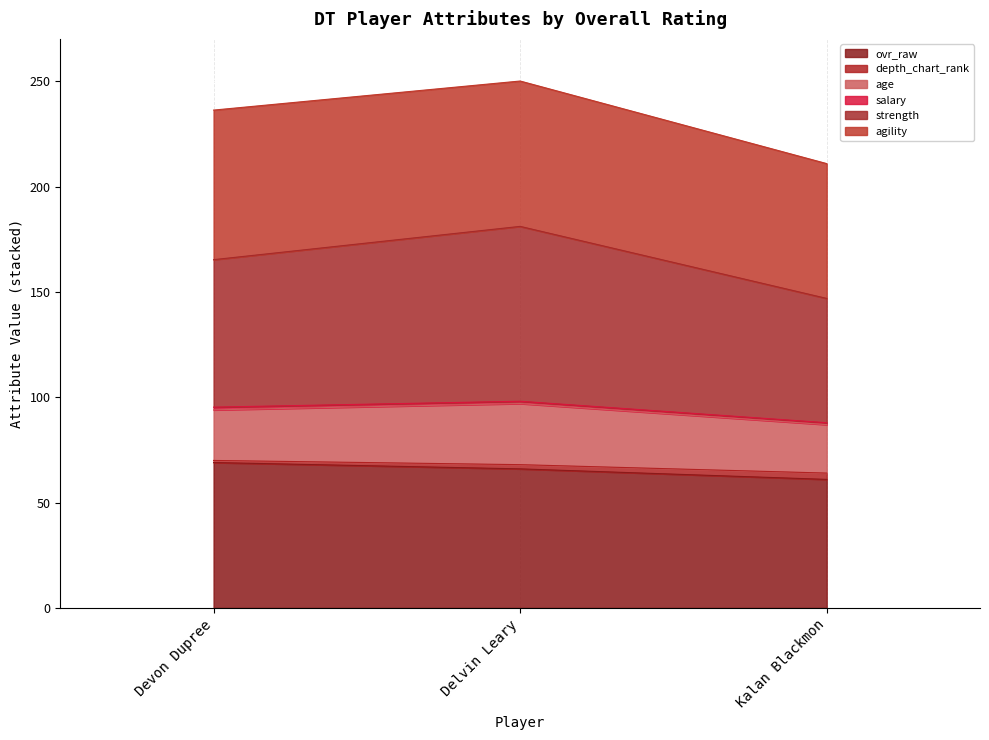

At which label is strength closest to 164?

Devon Dupree